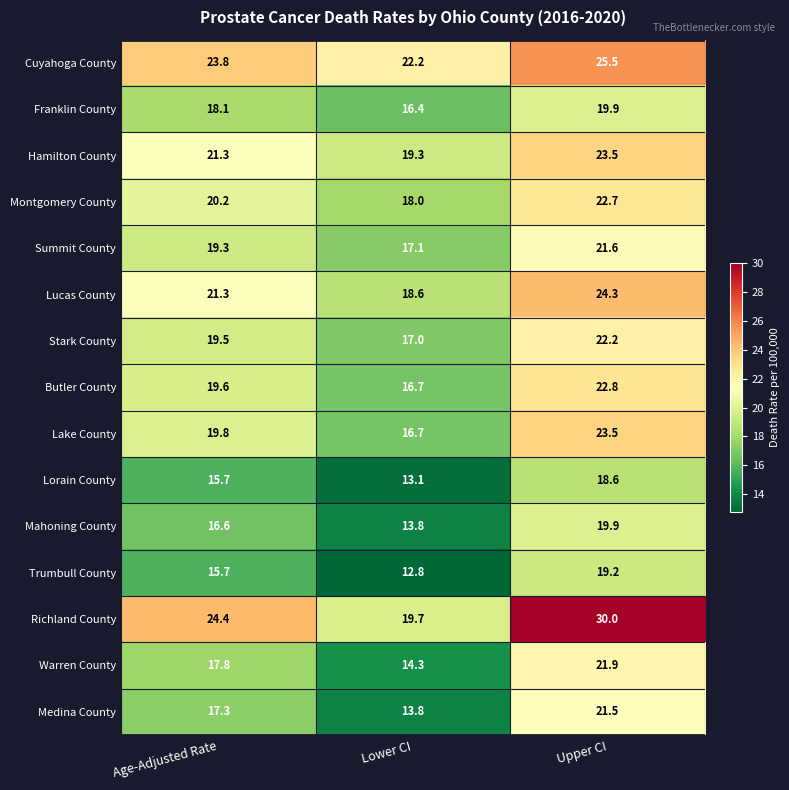

Which category has the highest value across all series?

Upper CI